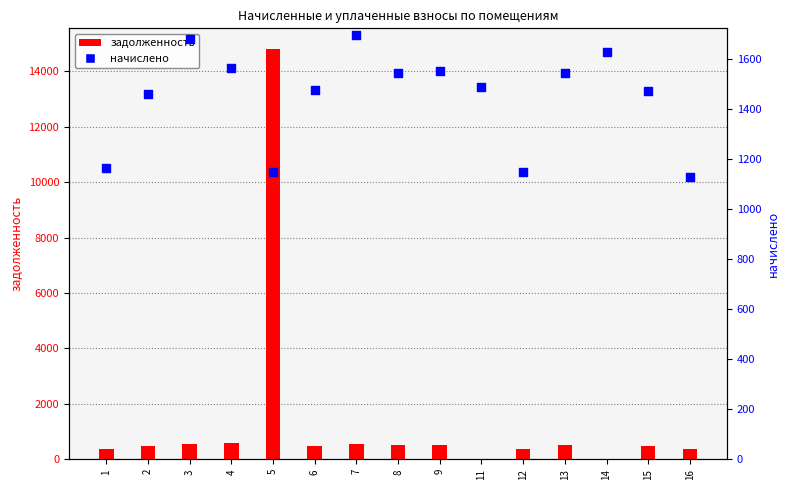

What are all the series names shown in the legend?

задолженность, начислено